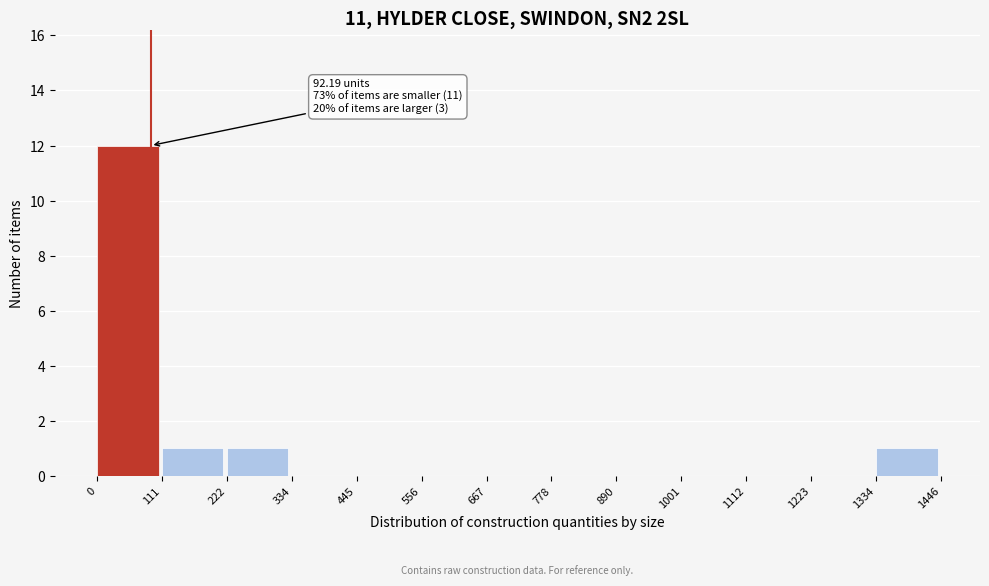

Over which range of the x-axis is the bar tallest?

0 to 111